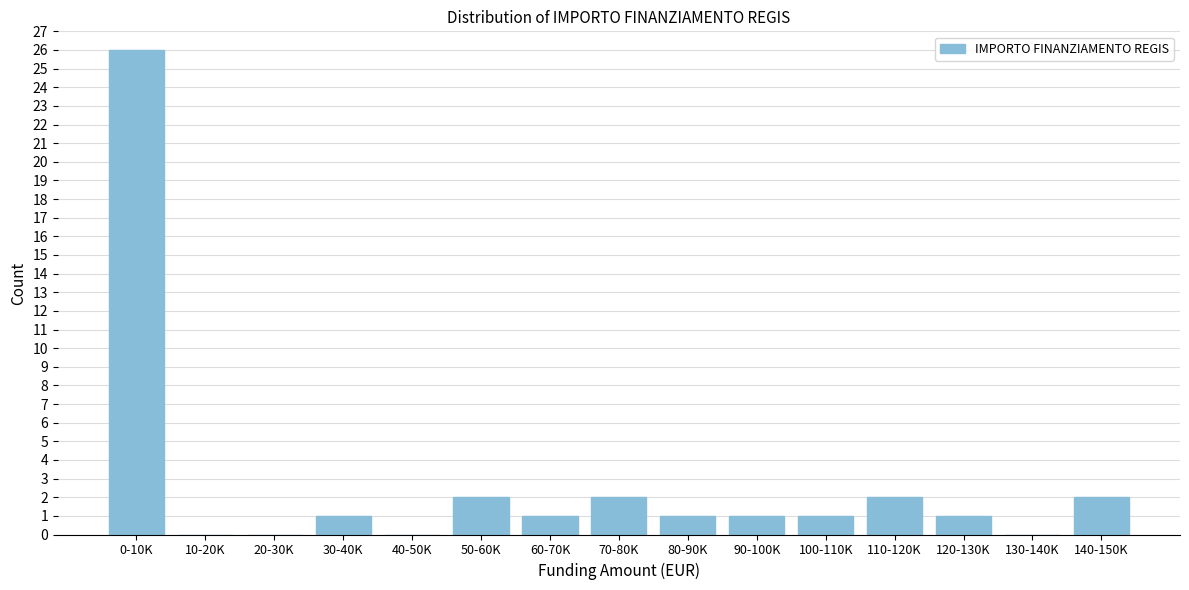

Reading right to left, list all the values displayed in this chart.

140-150K=2	130-140K=0	120-130K=1	110-120K=2	100-110K=1	90-100K=1	80-90K=1	70-80K=2	60-70K=1	50-60K=2	40-50K=0	30-40K=1	20-30K=0	10-20K=0	0-10K=26